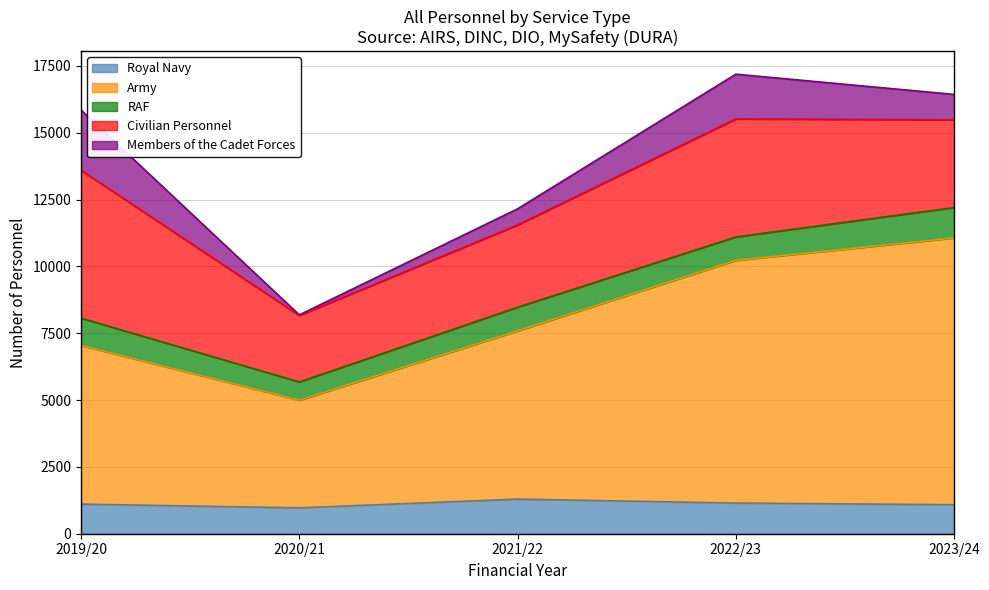

True or false: Army and Royal Navy cross at least once.

False